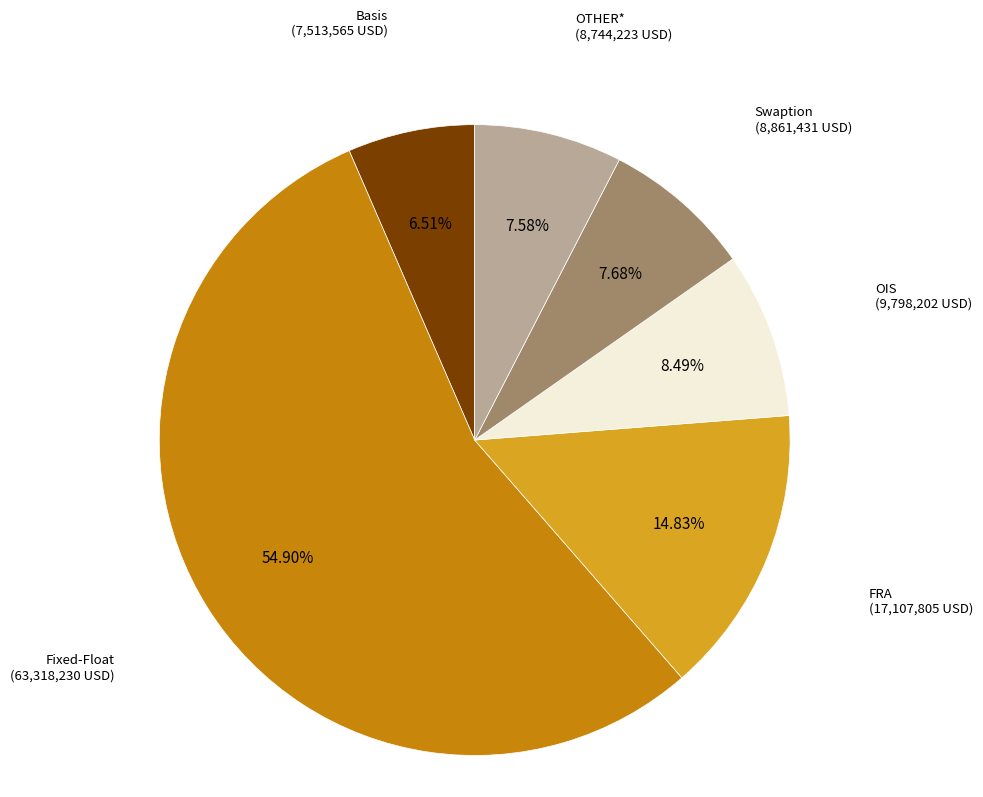

Is there a majority slice in this chart?

Yes